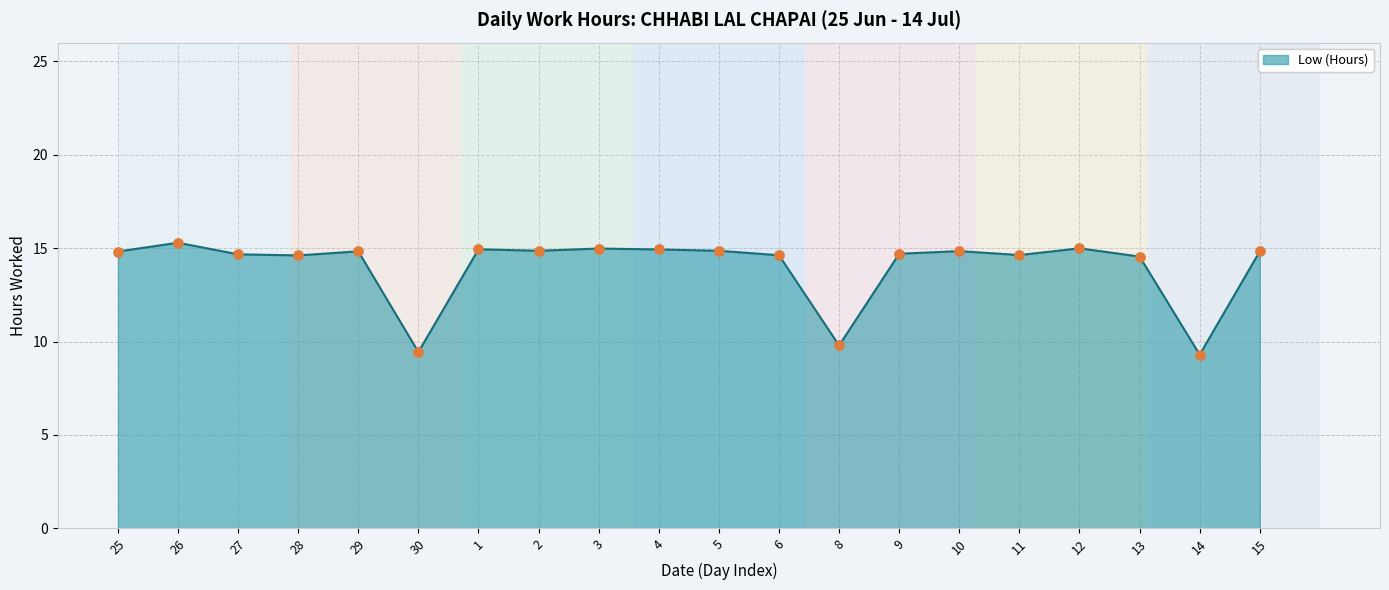

What is the change in value from 27 to 30?

-5.2